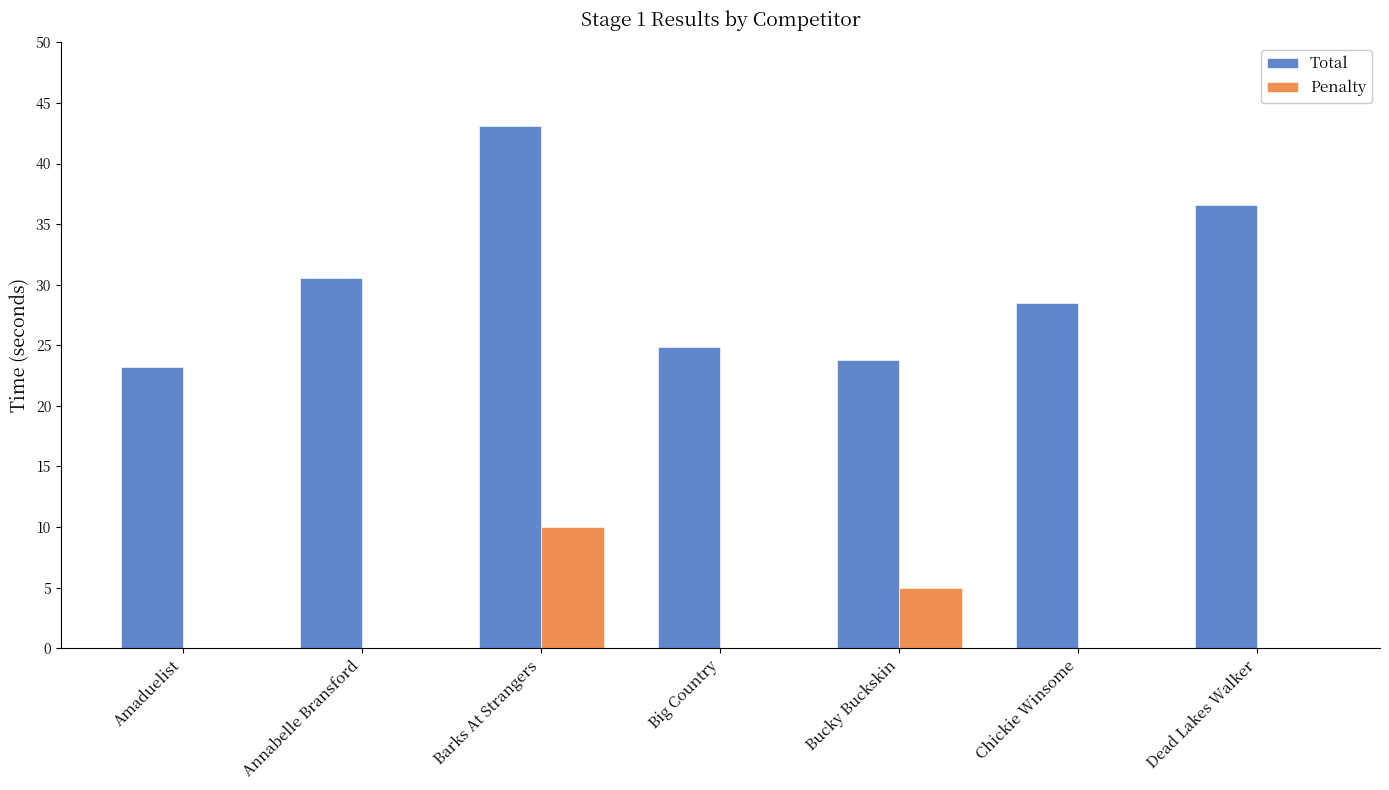

How many data points in Total are above 28?

4